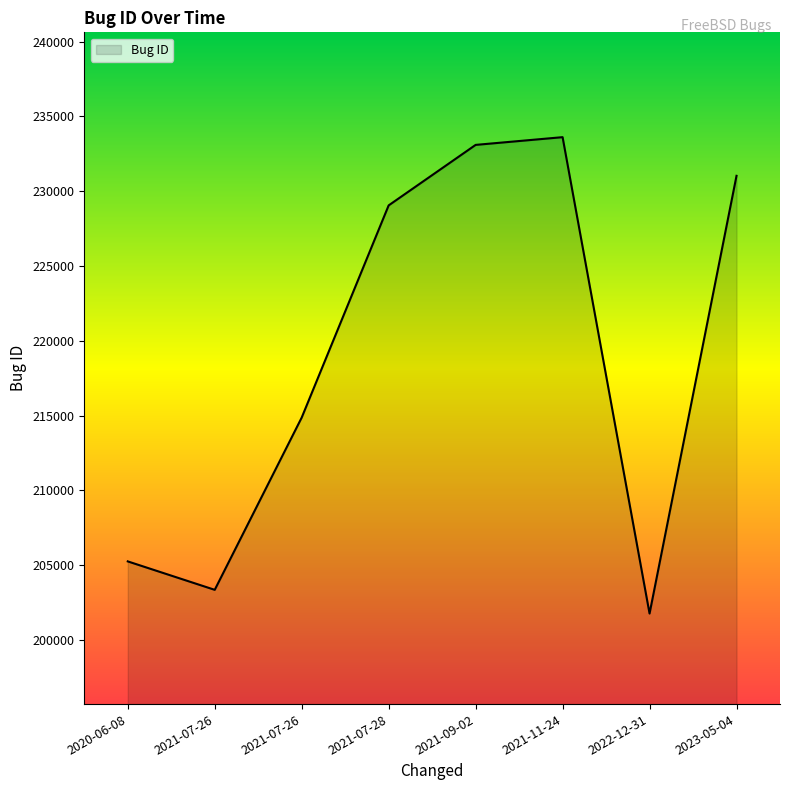

How many interior local peaks (higher than both neighbors) does the data have?

1